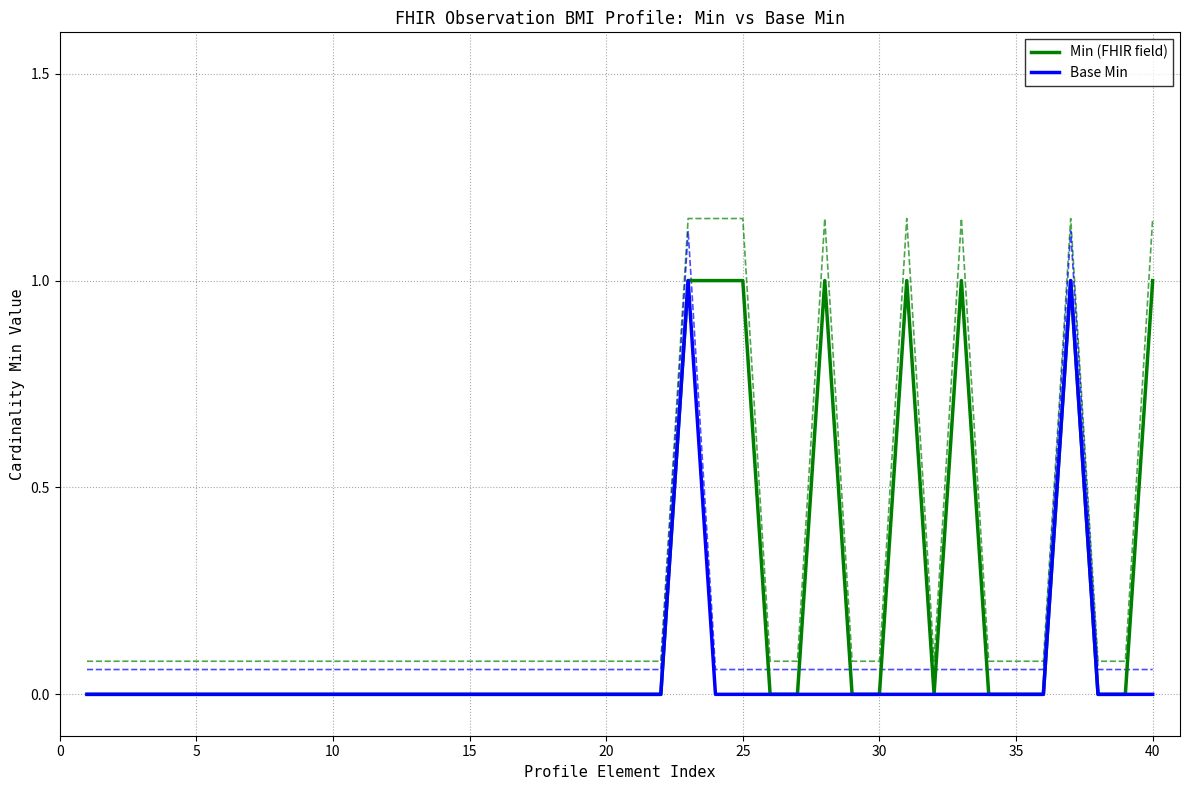

The Min (FHIR field) series shows 1 at 35. True or false?

False